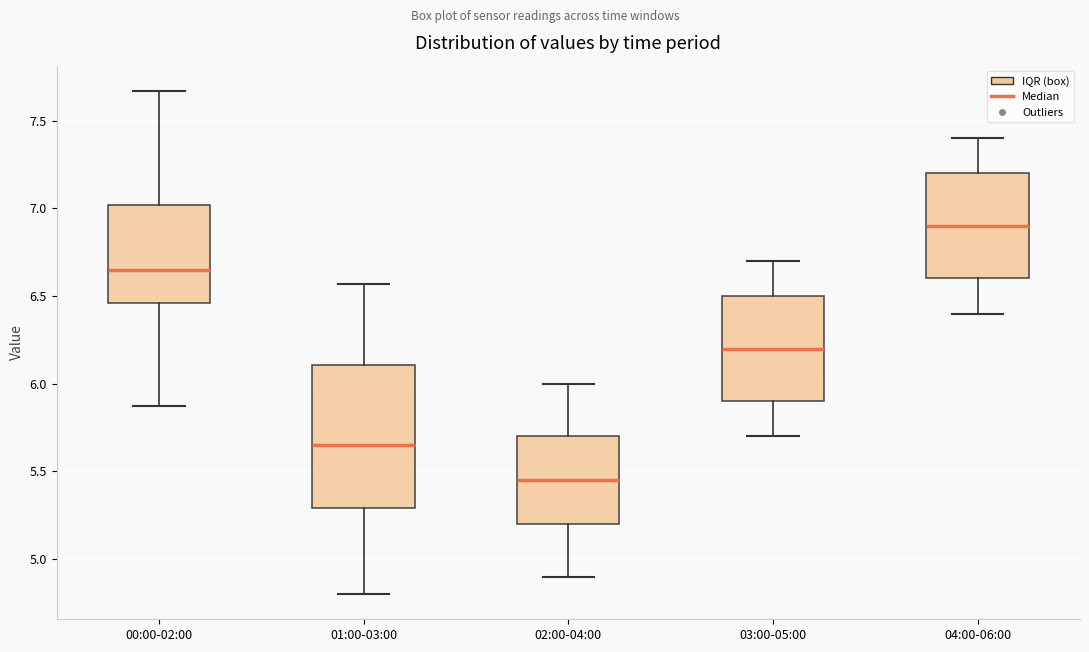

Which box's median line is the lowest?

02:00-04:00